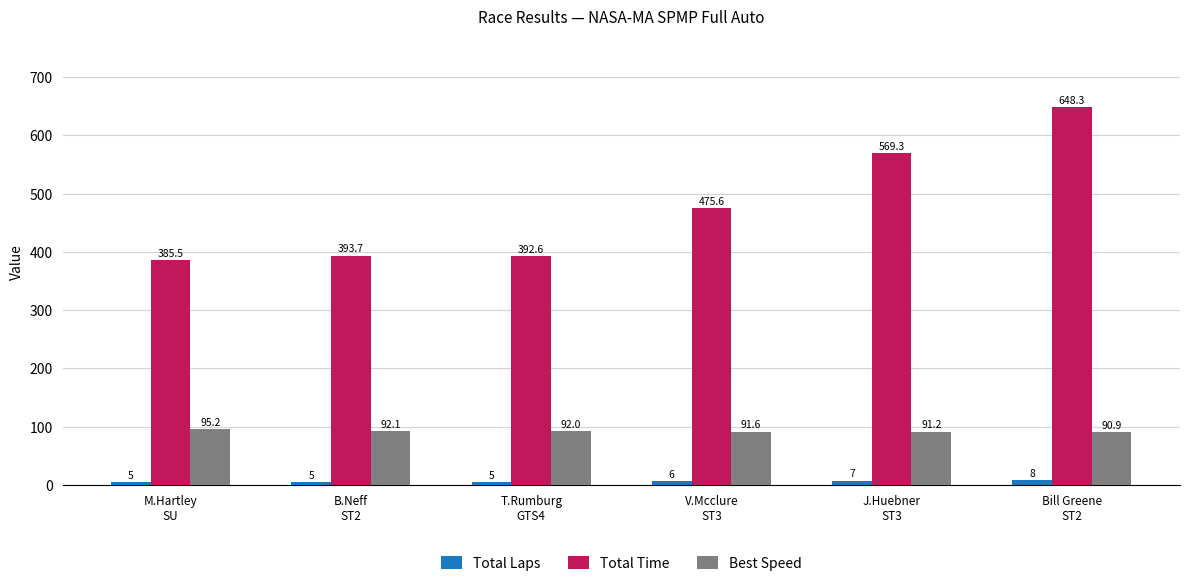

What are all the series names shown in the legend?

Total Laps, Total Time, Best Speed